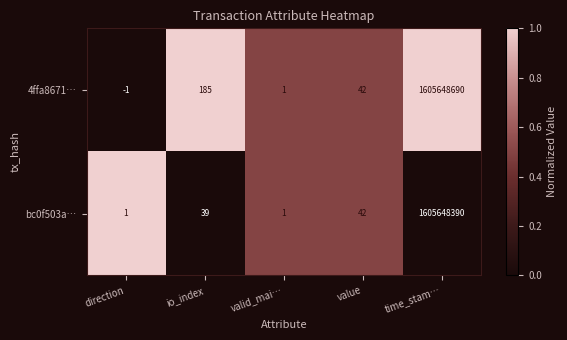

What is the sum of all bc0f503a… values?

1605648473